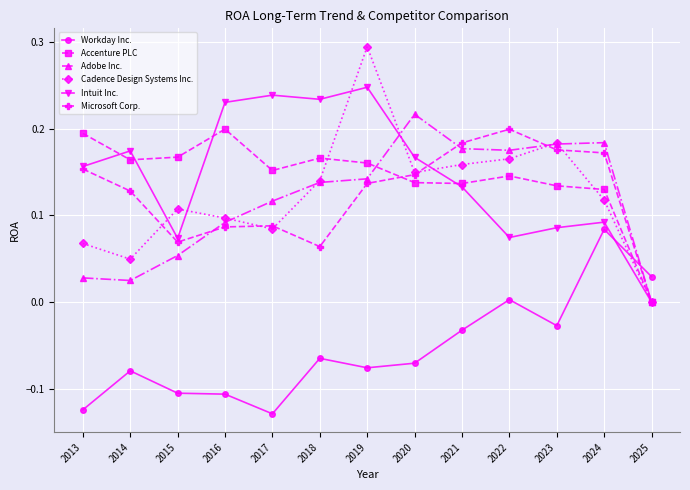

The value of Cadence Design Systems Inc. at 2015 is 0.2. True or false?

False